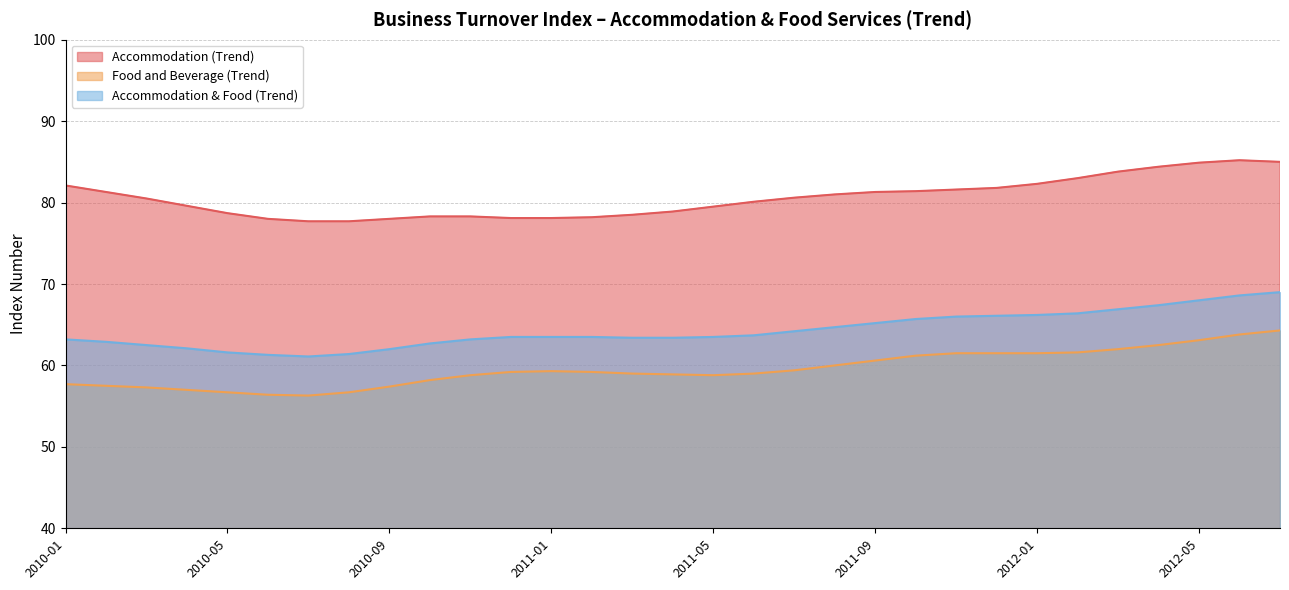

What is the total value across all series at 2012-05?

216.0